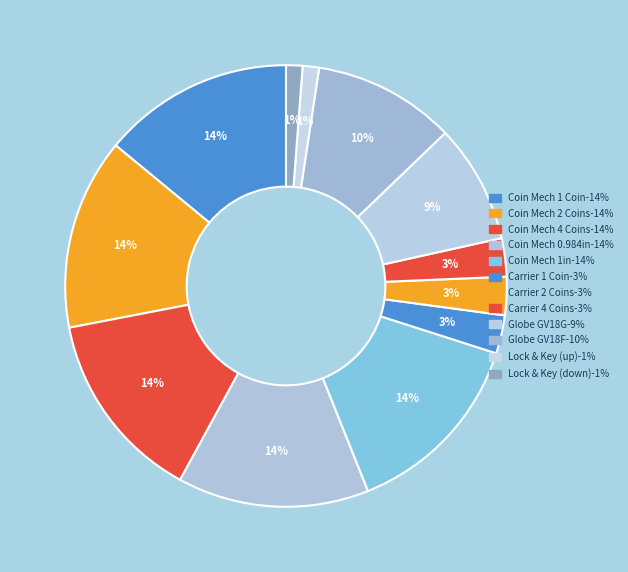

Count the number of slices in the pie.

12